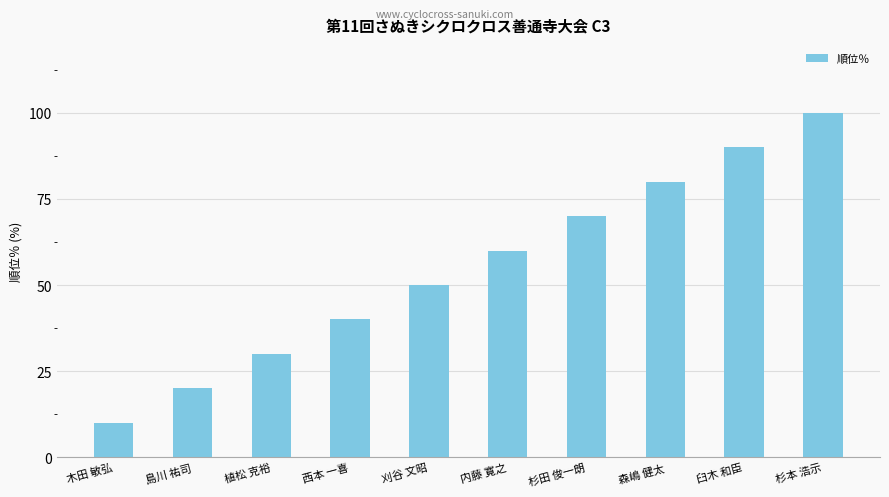

Are the bars horizontal?

No